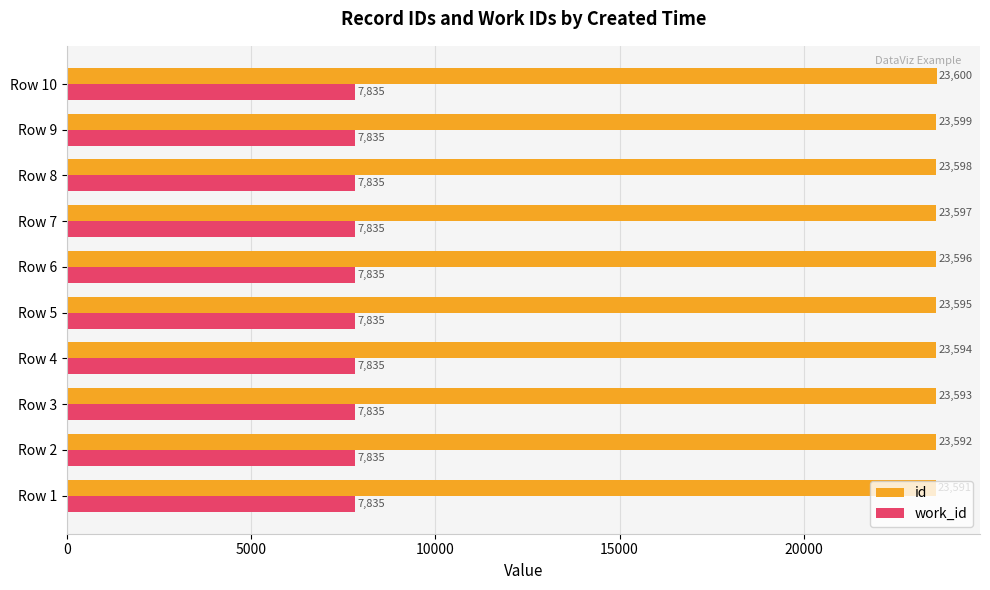

List the series in order of their overall mean, lowest first.

work_id, id